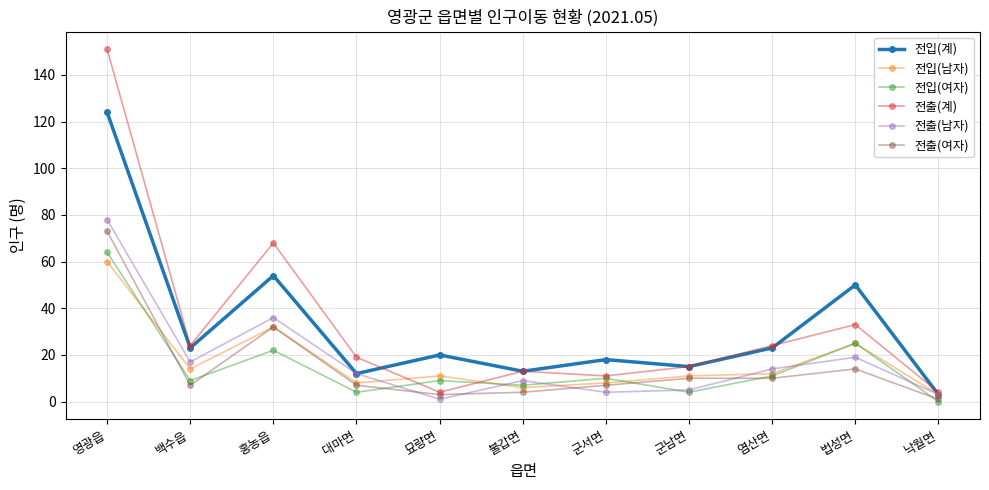

What is the difference between the highest and lowest values at 염산면?

14